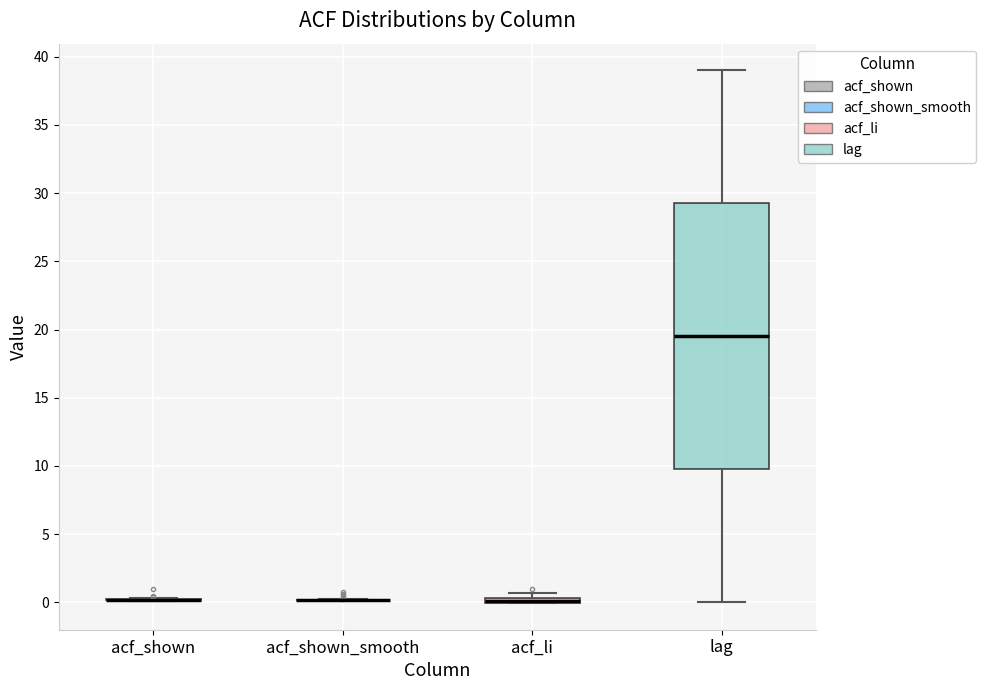

Where is the lower edge of the box for acf_li on the y-axis? The values are not printed on the chart, so give them approximately, as read against the axis.

0.0